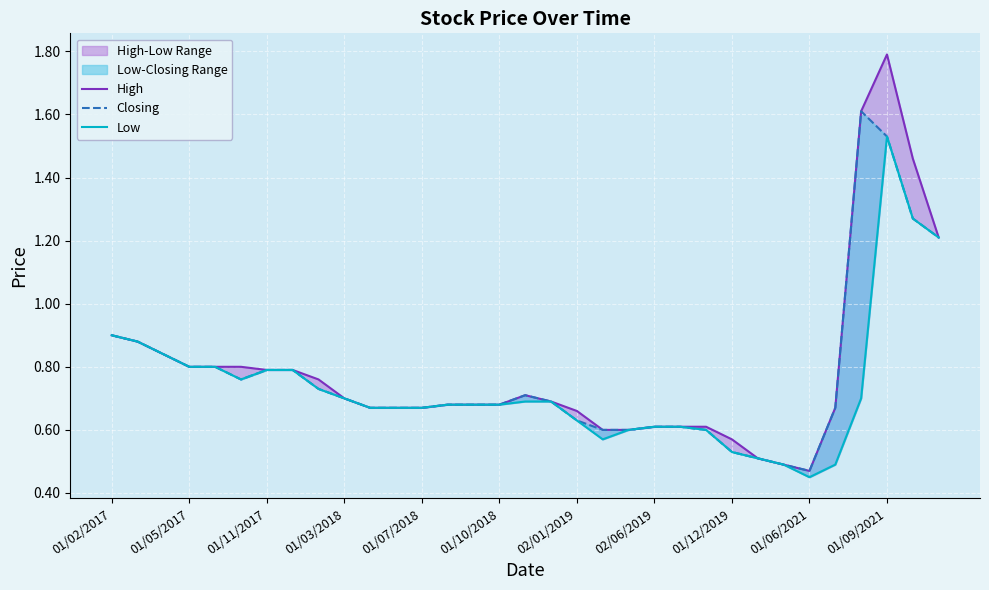

Rank the series at 01/07/2018 from lowest to highest value.

High, Closing, Low